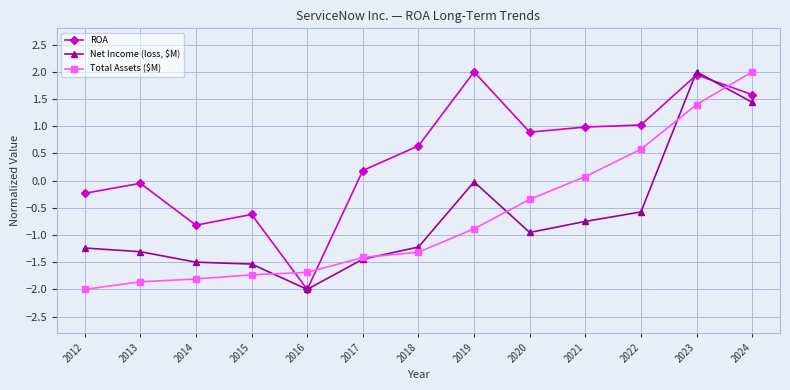

What are all the series names shown in the legend?

ROA, Net Income (loss, $M), Total Assets ($M)